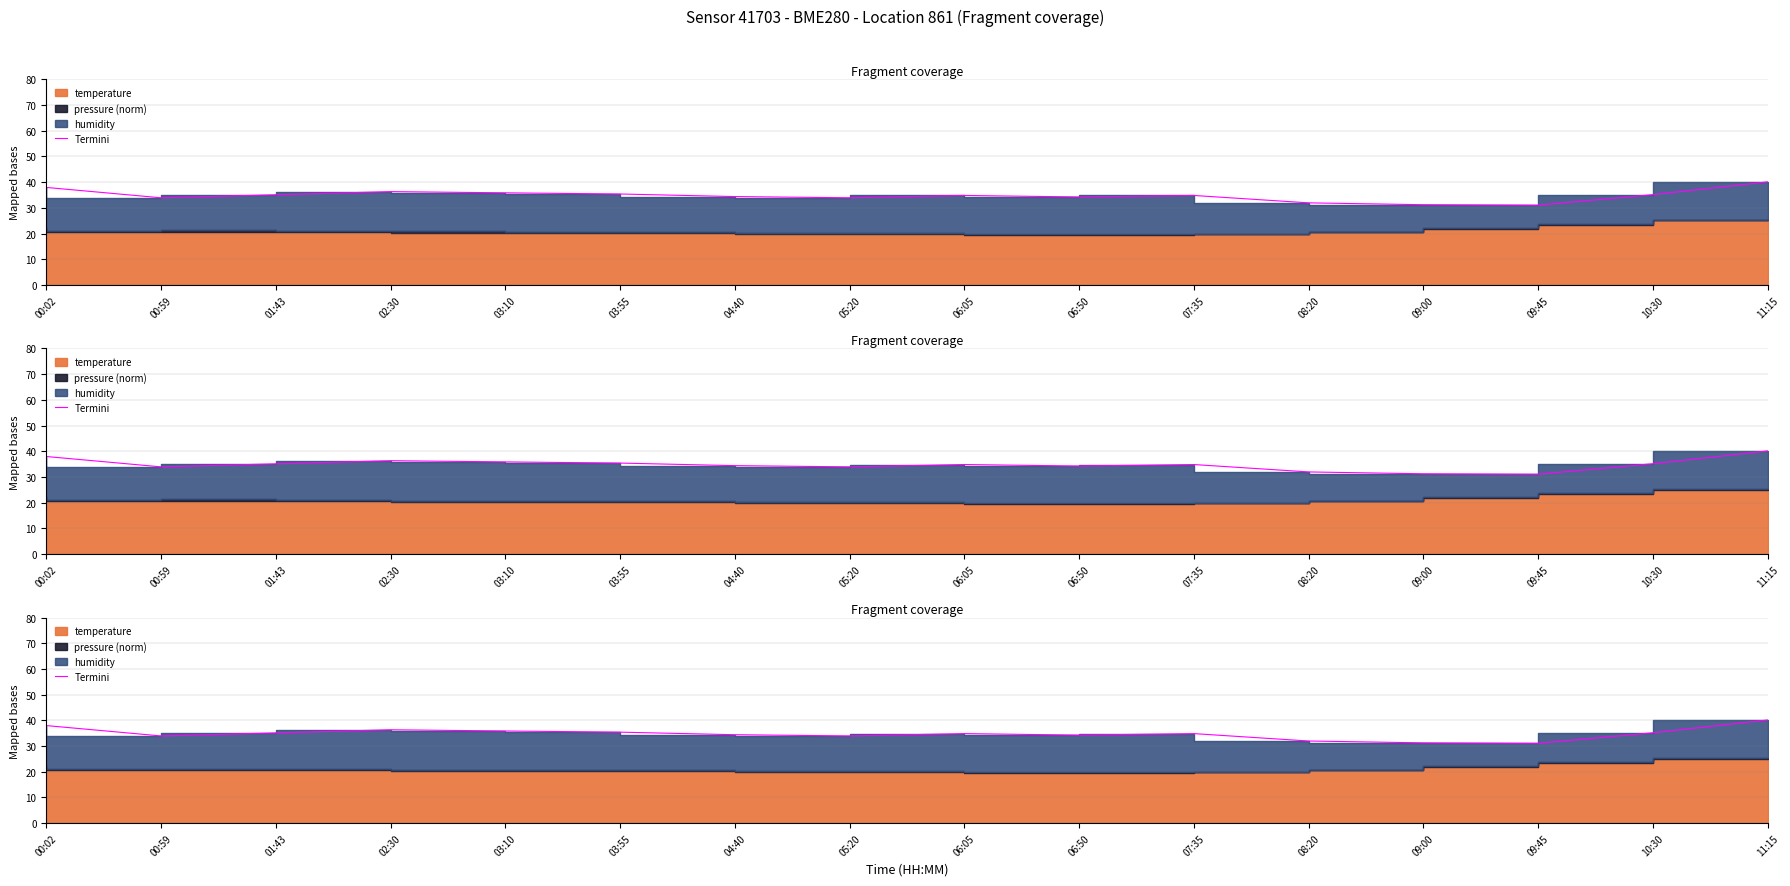

At which label is the value closest to 35?

01:43